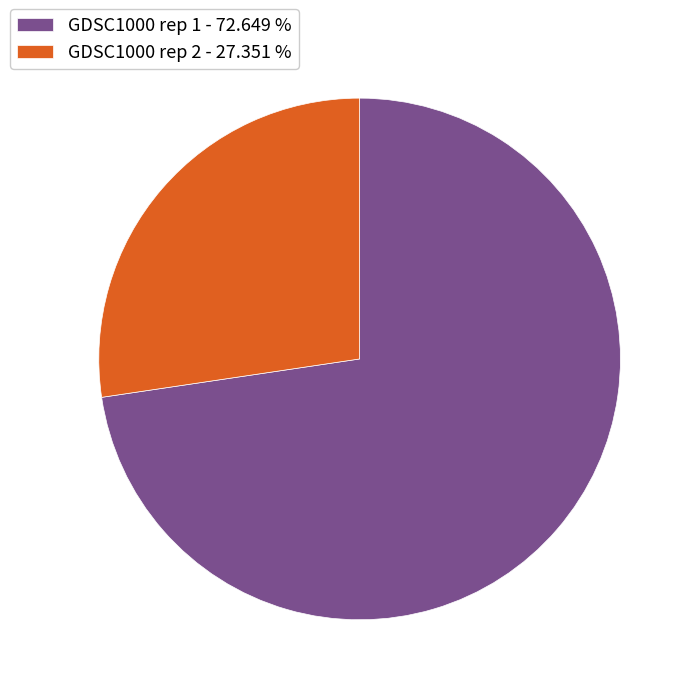

True or false: GDSC1000 rep 2 accounts for 37% of the total.

False